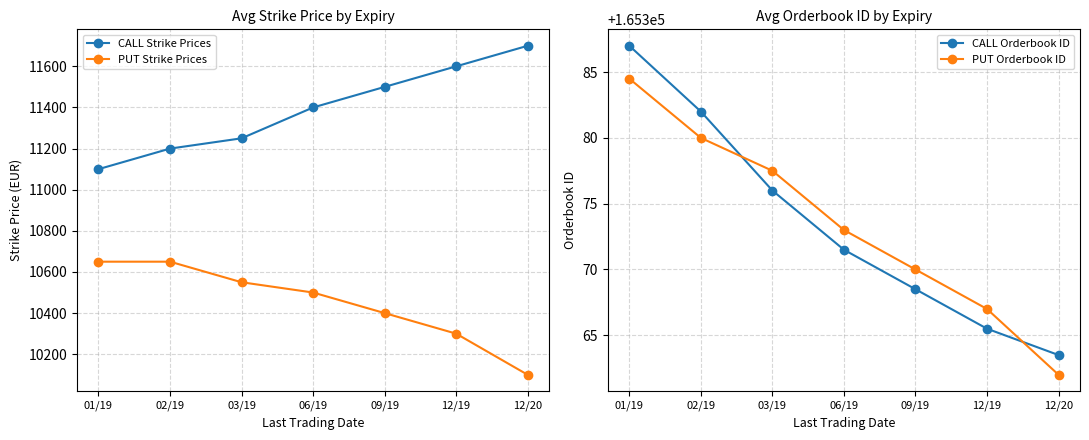

Is the value of PUT Orderbook ID at 09/19 greater than the value of PUT Strike Prices at 12/19?

Yes